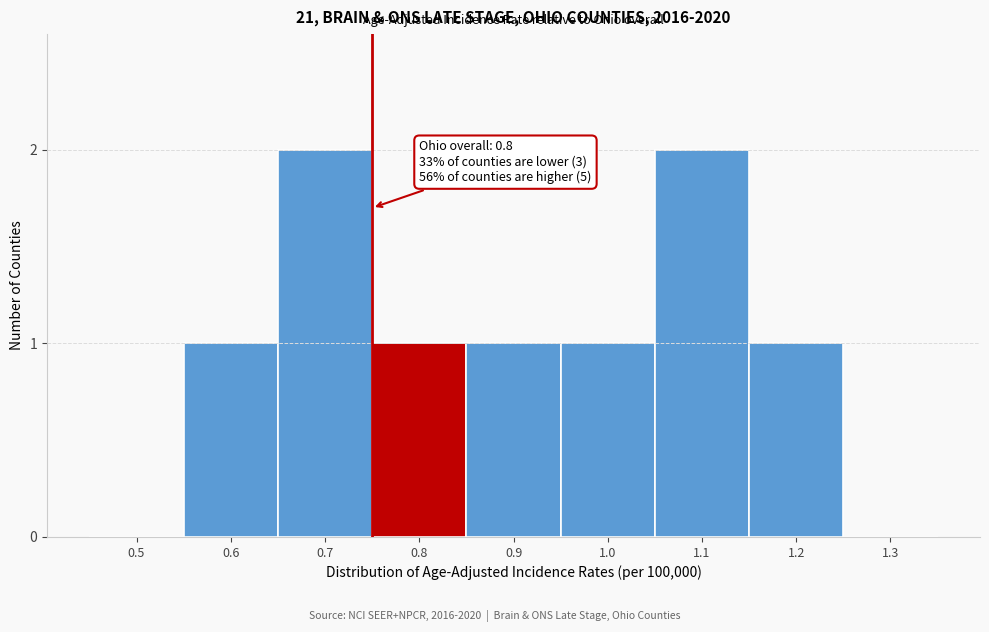

Reading left to right, list all the values displayed in this chart.

0.5=0	0.6=1	0.7=2	0.8=1	0.9=1	1.0=1	1.1=2	1.2=1	1.3=0